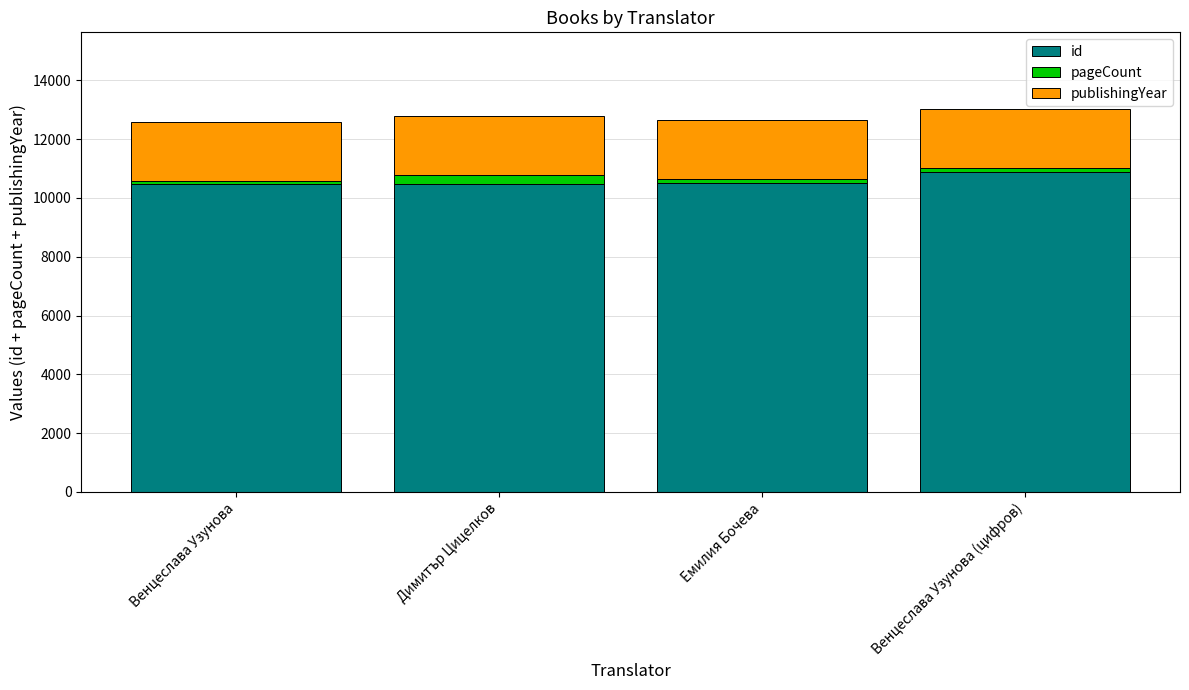

What is the minimum value for id?

10471